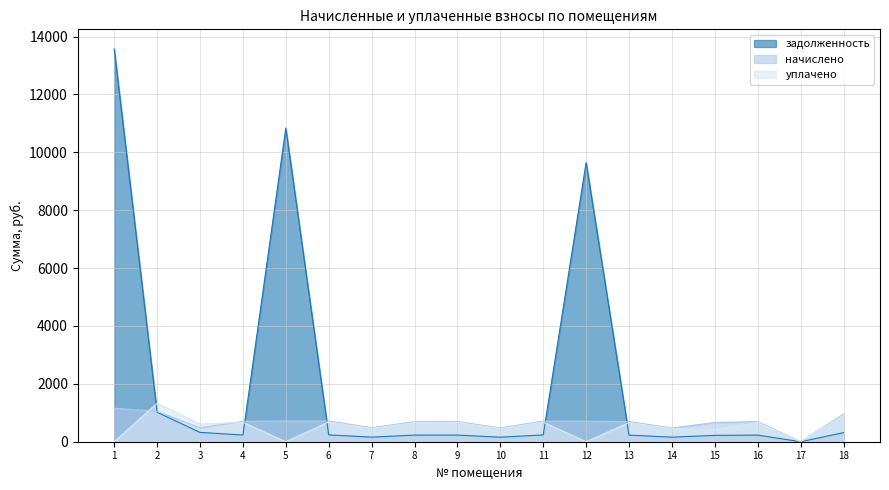

True or false: задолженность and начислено cross at least once.

True